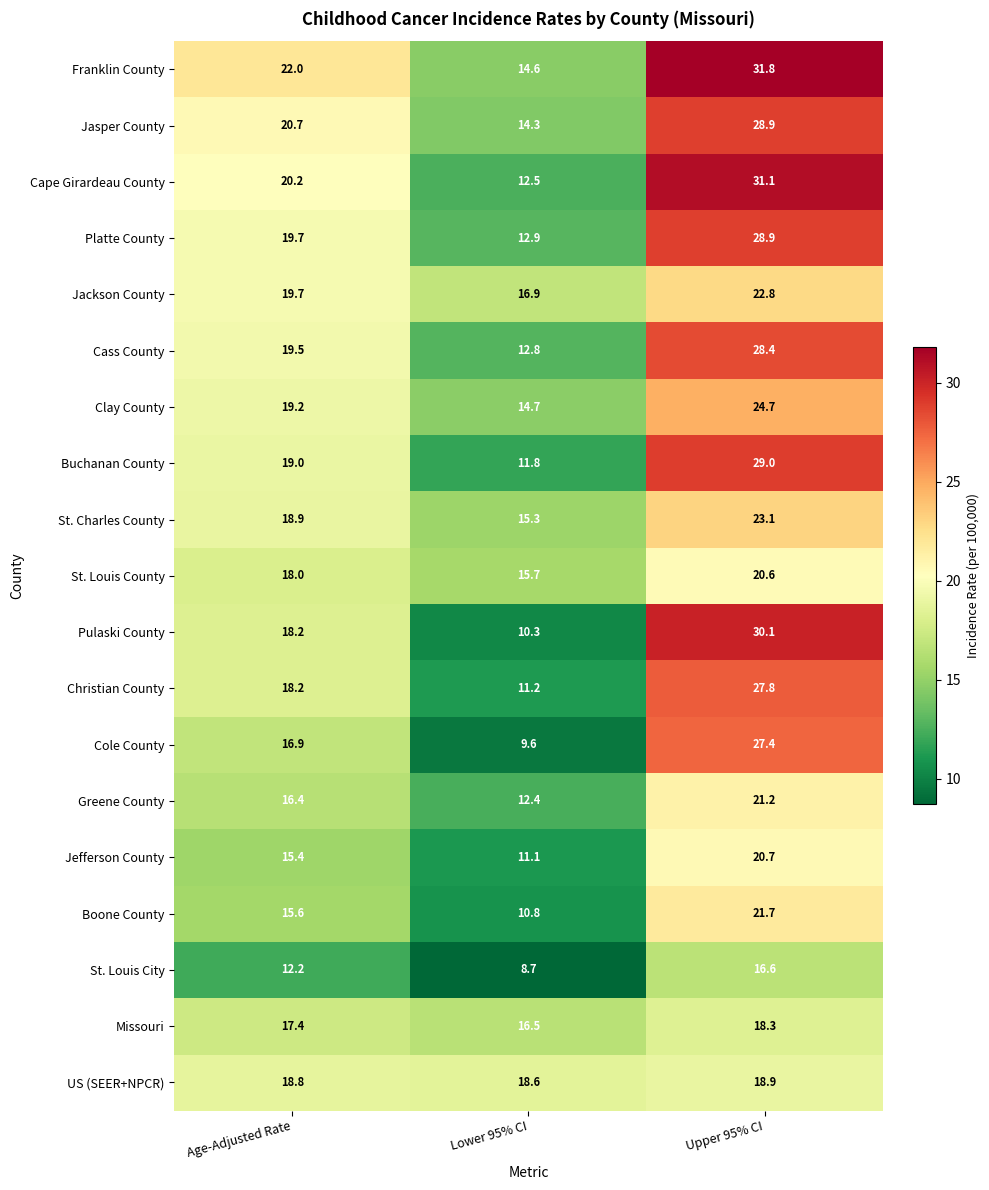

List the labels in order of St. Charles County value, largest first.

Upper 95% CI, Age-Adjusted Rate, Lower 95% CI